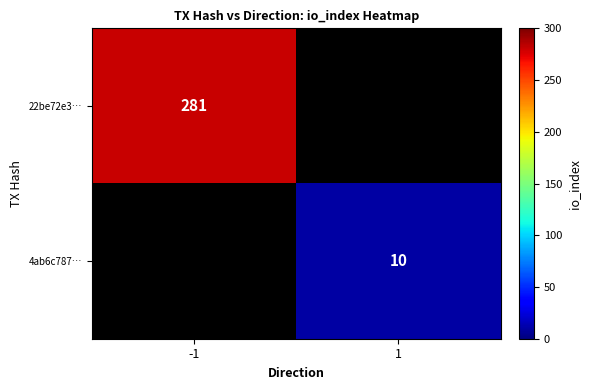

The value of 22be72e3… at -1 is 480.6. True or false?

False